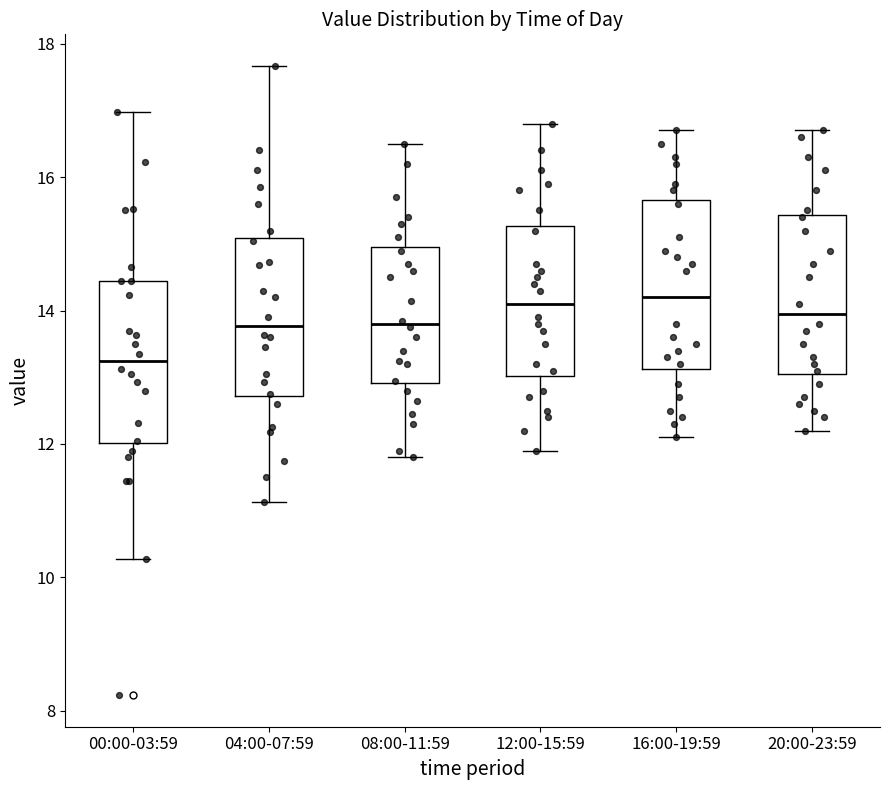

Reading left to right, transcribe this box plot: for each box, give where its median line is, the range the box spans, and where its two whiskers end, as read against the y-axis. The values are not printed on the chart, so give them approximately, as read against the axis.

00:00-03:59: median 13.2, box 12.0 to 14.4, whiskers 10.2 to 17.0
04:00-07:59: median 13.8, box 12.8 to 15.0, whiskers 11.2 to 17.6
08:00-11:59: median 13.8, box 13.0 to 15.0, whiskers 11.8 to 16.6
12:00-15:59: median 14.2, box 13.0 to 15.2, whiskers 12.0 to 16.8
16:00-19:59: median 14.2, box 13.2 to 15.6, whiskers 12.2 to 16.8
20:00-23:59: median 14.0, box 13.0 to 15.4, whiskers 12.2 to 16.8